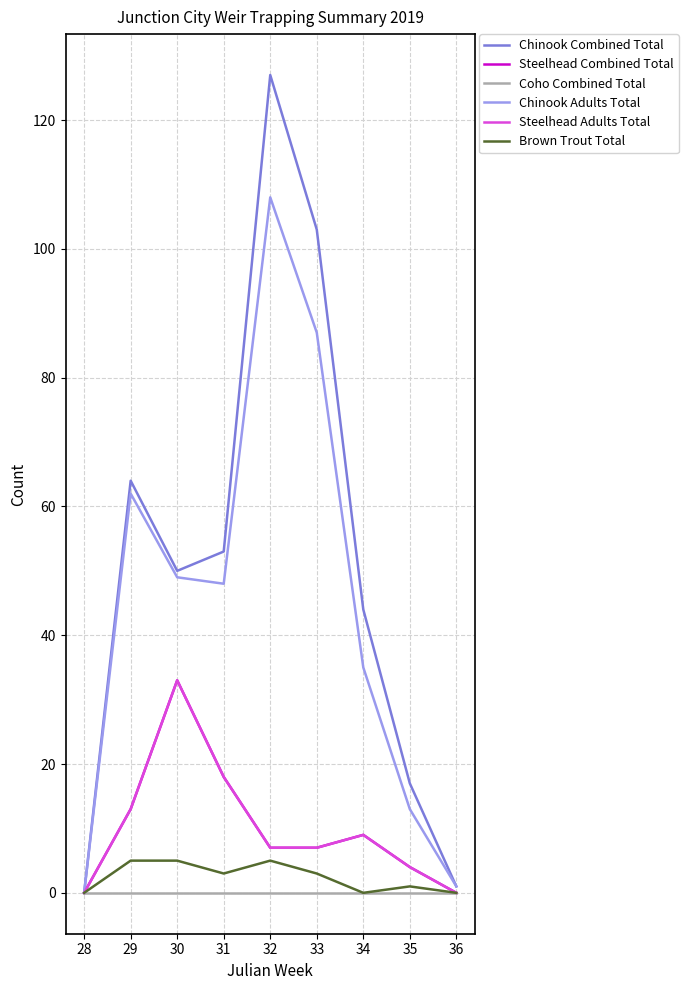

List the series in order of their peak value, highest first.

Chinook Combined Total, Chinook Adults Total, Steelhead Combined Total, Steelhead Adults Total, Brown Trout Total, Coho Combined Total